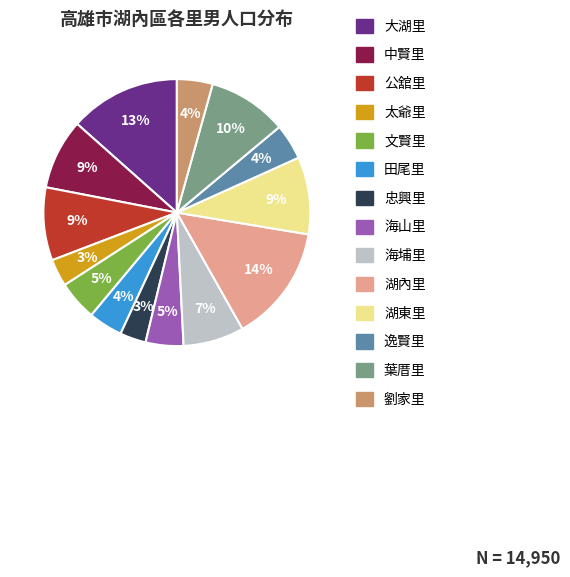

To the nearest percent, what is the combined percentage of 文賢里 and 海埔里?

12%